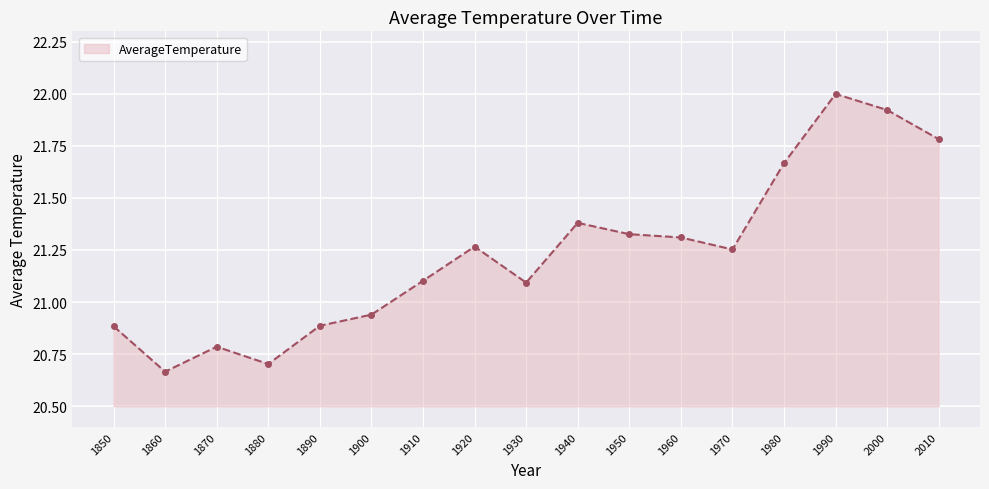

Where is the first local maximum?

1870